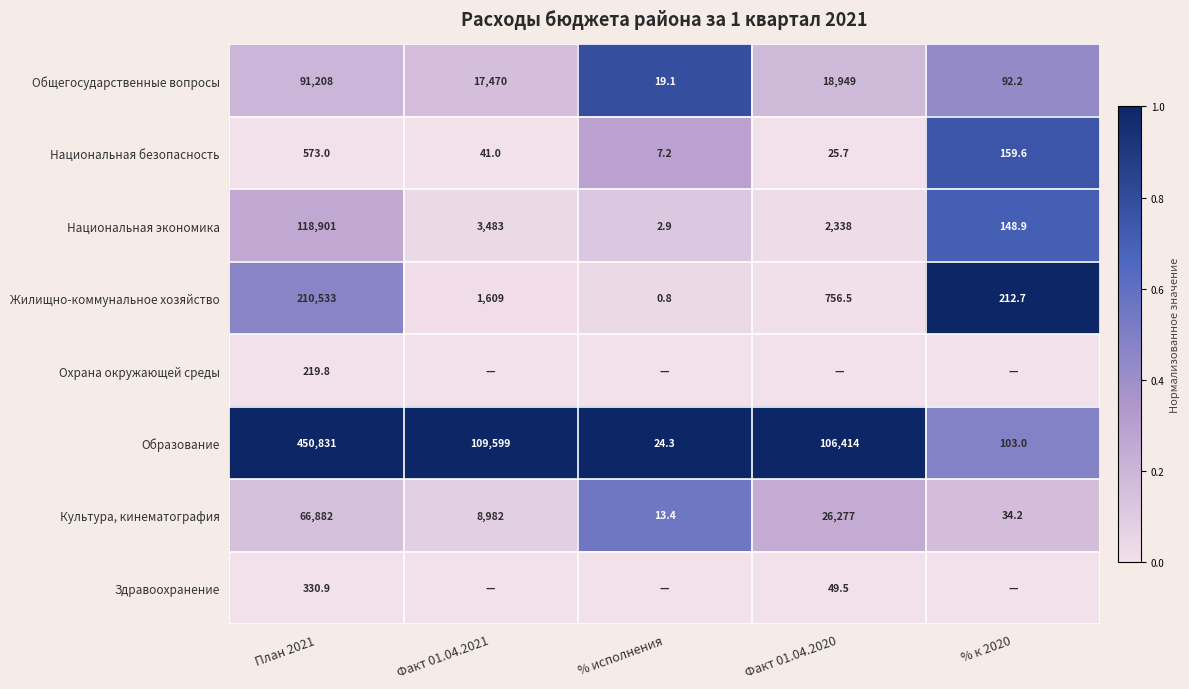

What is the sum of all Культура, кинематография values?

102188.6